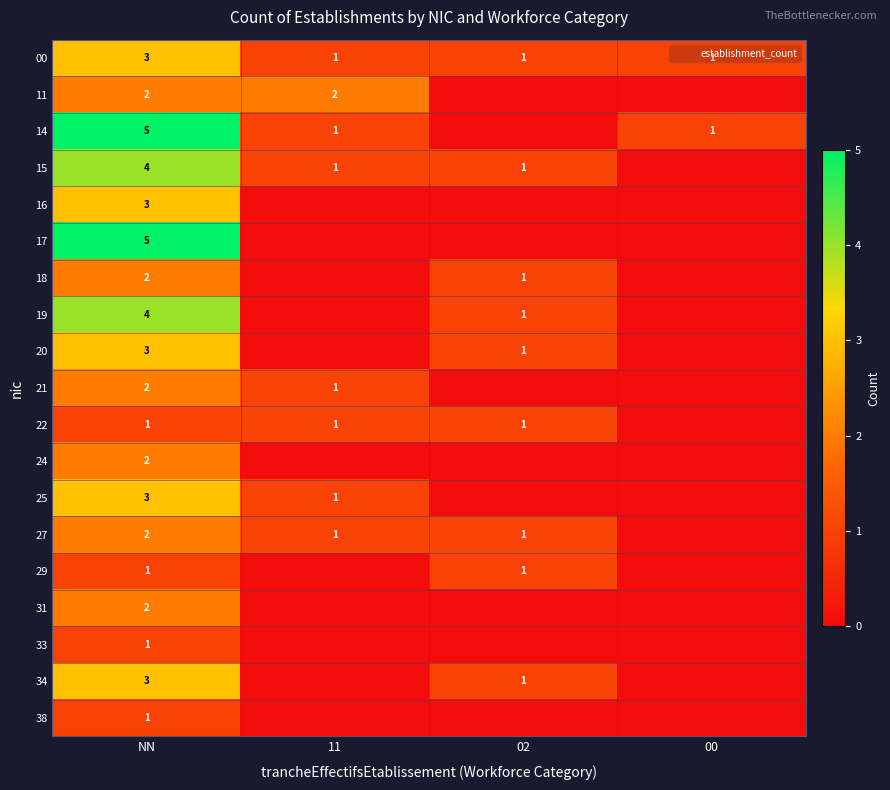

True or false: 22 has a value of 2 at NN.

False